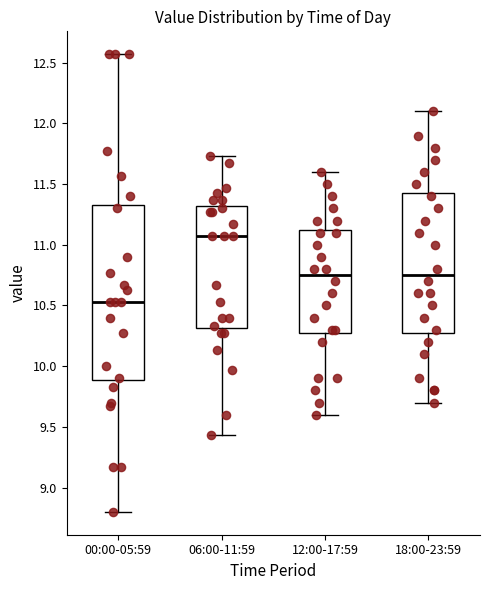

Reading left to right, read every box against the y-axis: the position of its median line, the range the box covers, and the ends of its whiskers. The values are not printed on the chart, so give them approximately, as read against the axis.

00:00-05:59: median 10.55, box 9.90 to 11.35, whiskers 8.80 to 12.55
06:00-11:59: median 11.05, box 10.30 to 11.30, whiskers 9.45 to 11.75
12:00-17:59: median 10.75, box 10.30 to 11.15, whiskers 9.60 to 11.60
18:00-23:59: median 10.75, box 10.30 to 11.45, whiskers 9.70 to 12.10